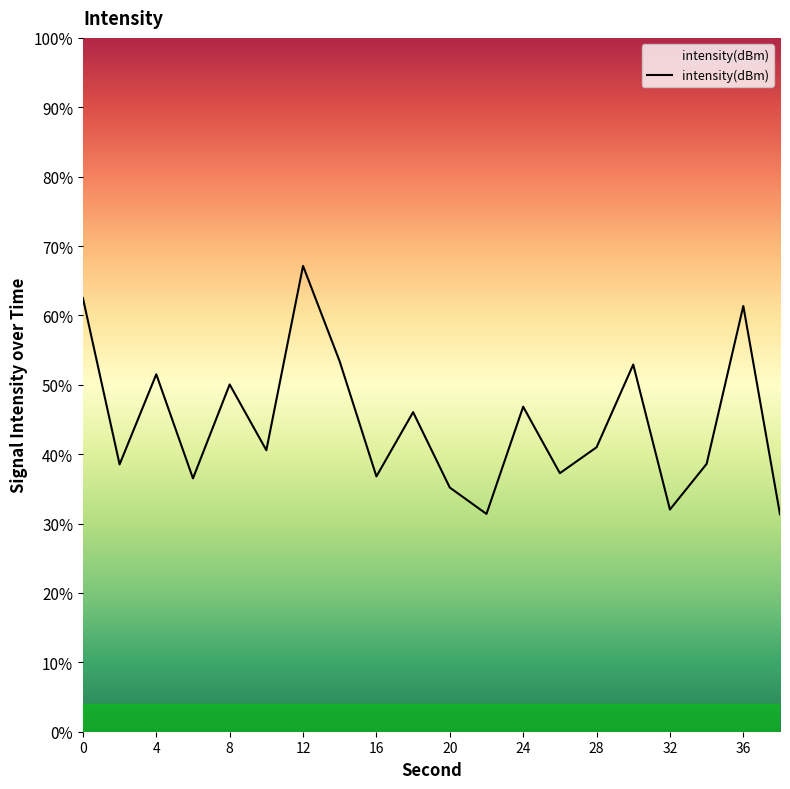

What is the change in value from 16 to 18?

+1.1